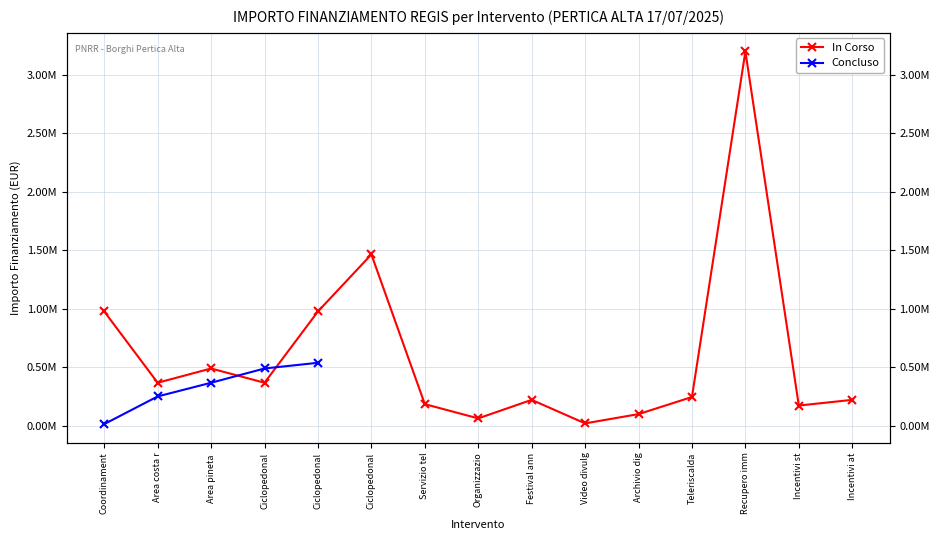

What is the minimum value shown in the chart?

12200.0